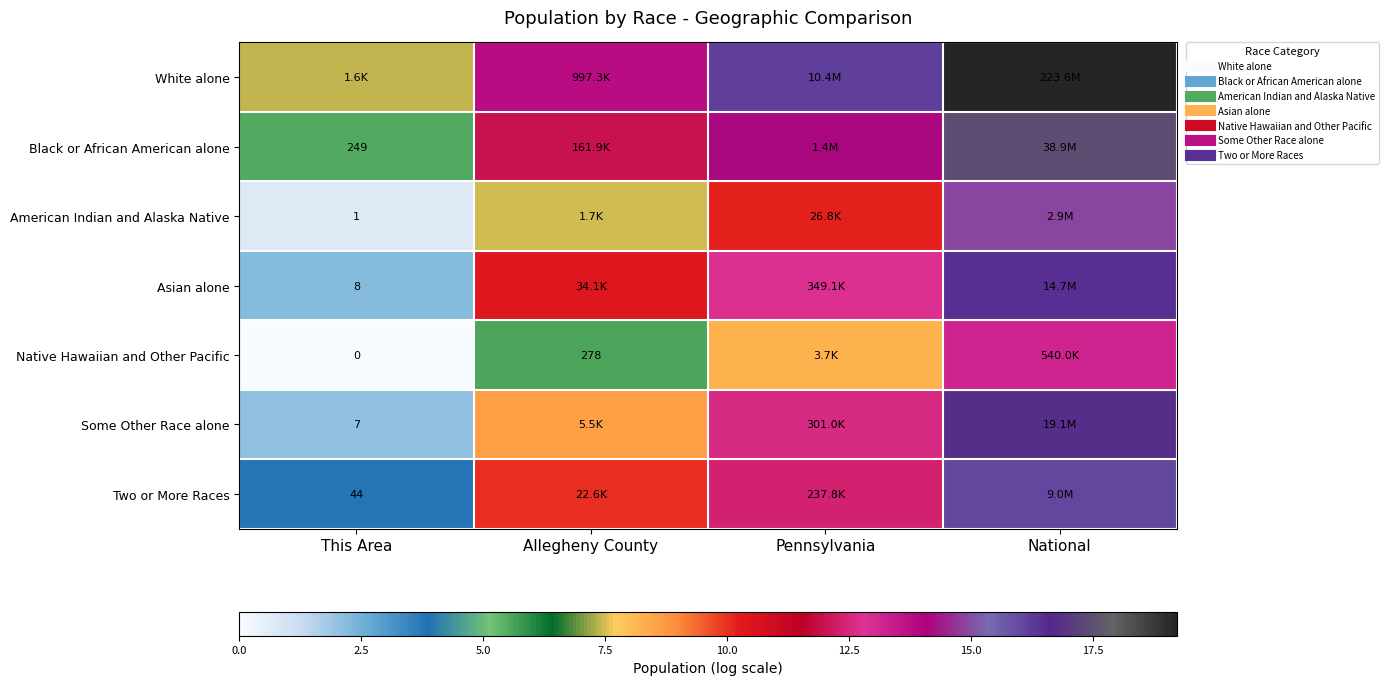

Which category has the lowest value across all series?

This Area